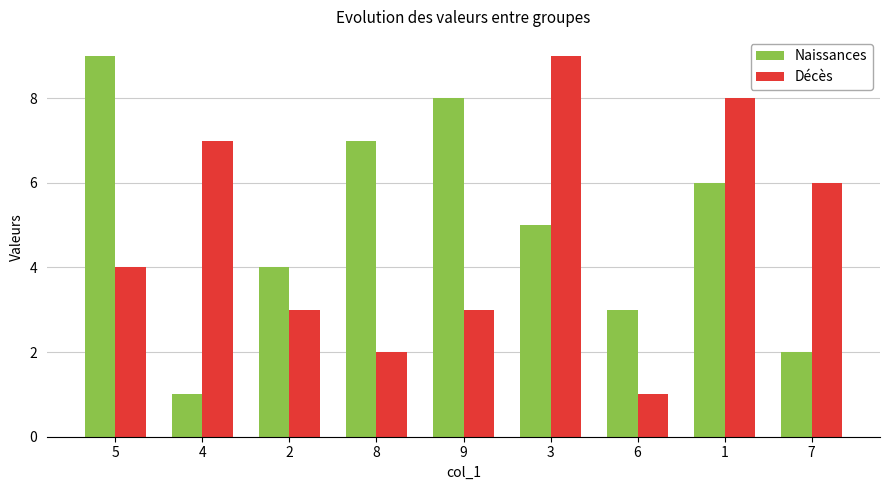

Reading left to right, list all the values displayed in this chart.

Naissances: 9	1	4	7	8	5	3	6	2
Décès: 4	7	3	2	3	9	1	8	6